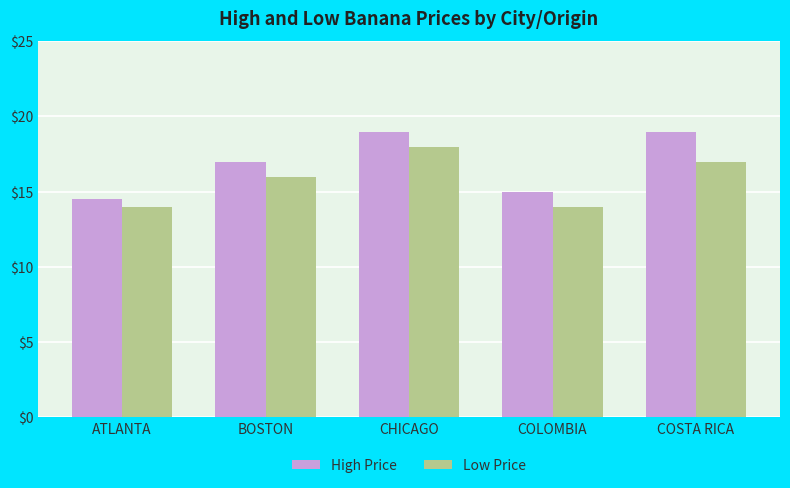

What is the difference between the Low Price values at BOSTON and ATLANTA?

2.0